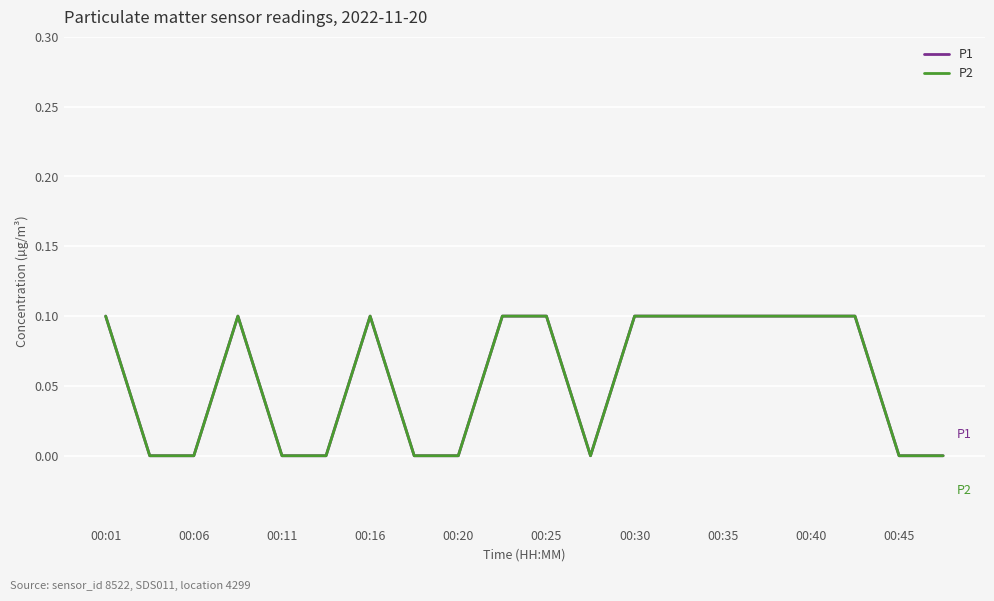

At how many categories does at least one series exceed 0?

11